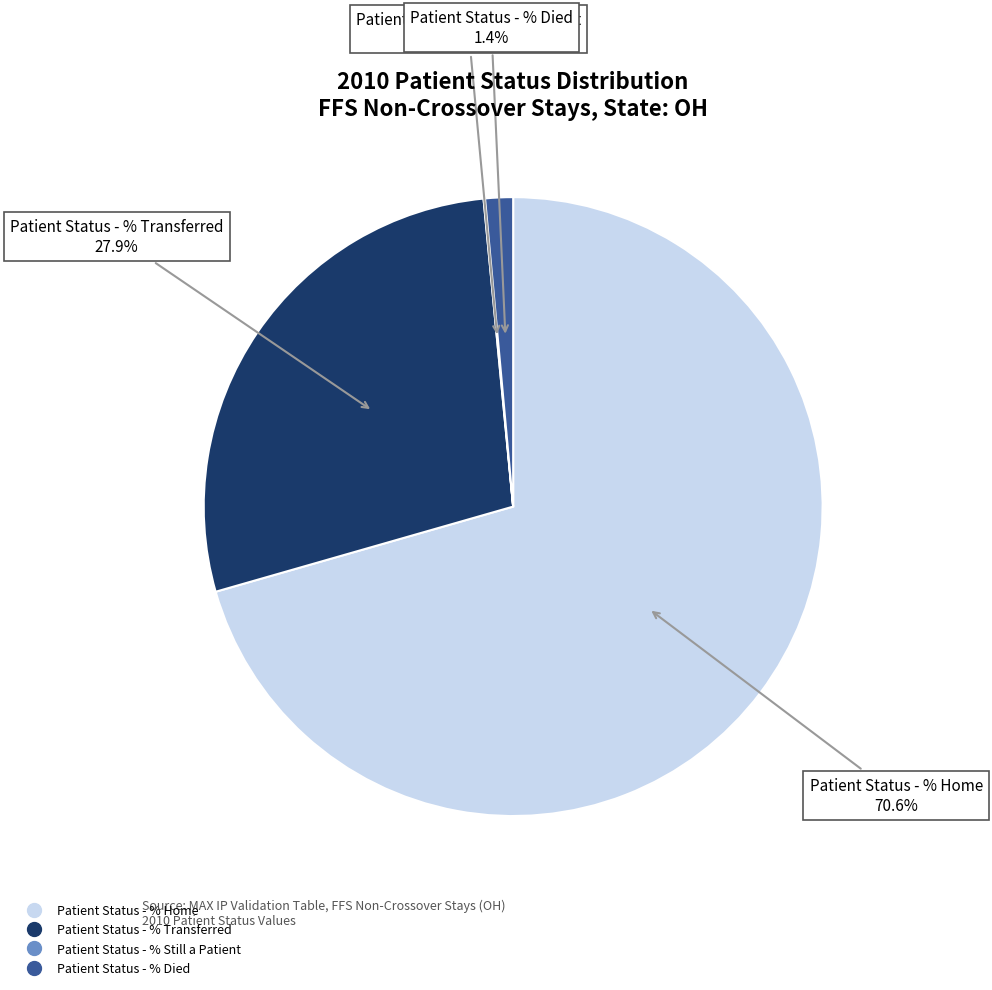

Is there a majority slice in this chart?

Yes